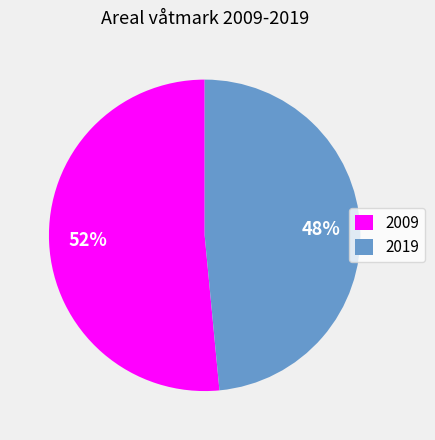

Between 2009 and 2019, which is larger?

2009